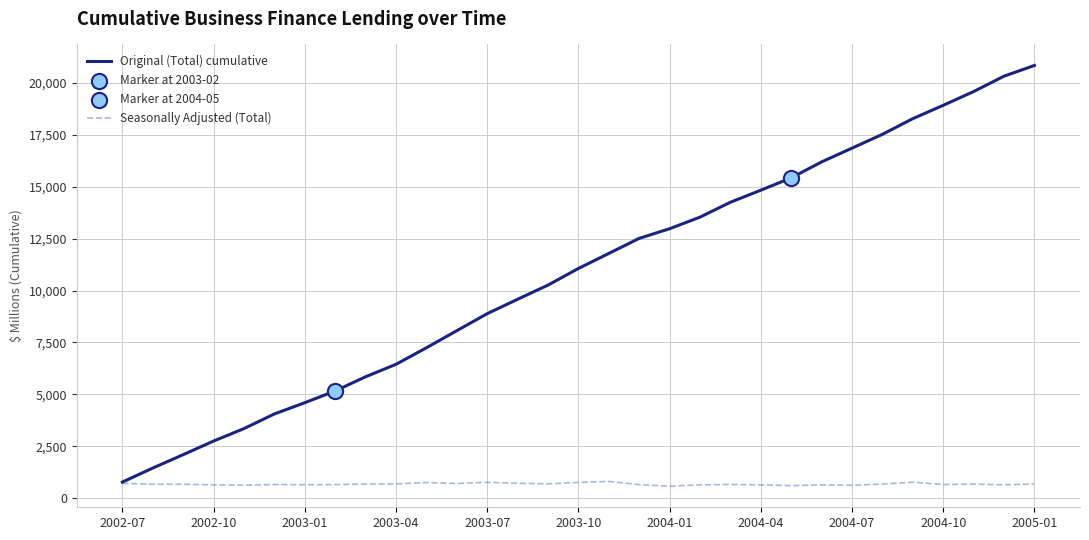

Which series has the widest spread of values?

Original (Total) cumulative